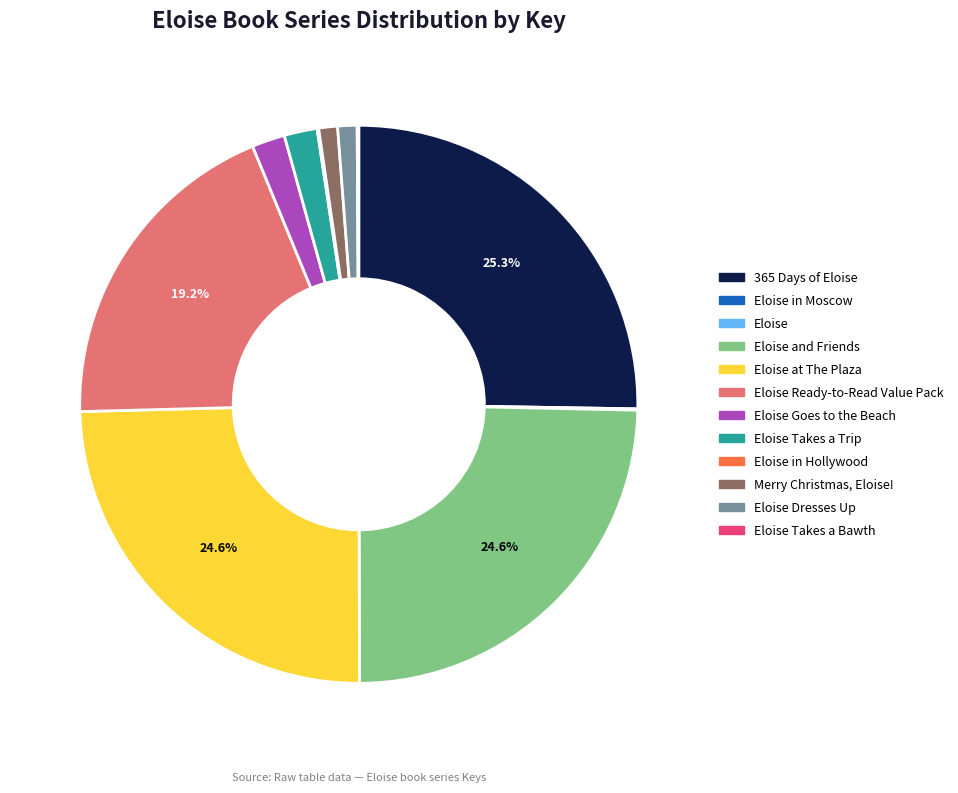

Is there a majority slice in this chart?

No